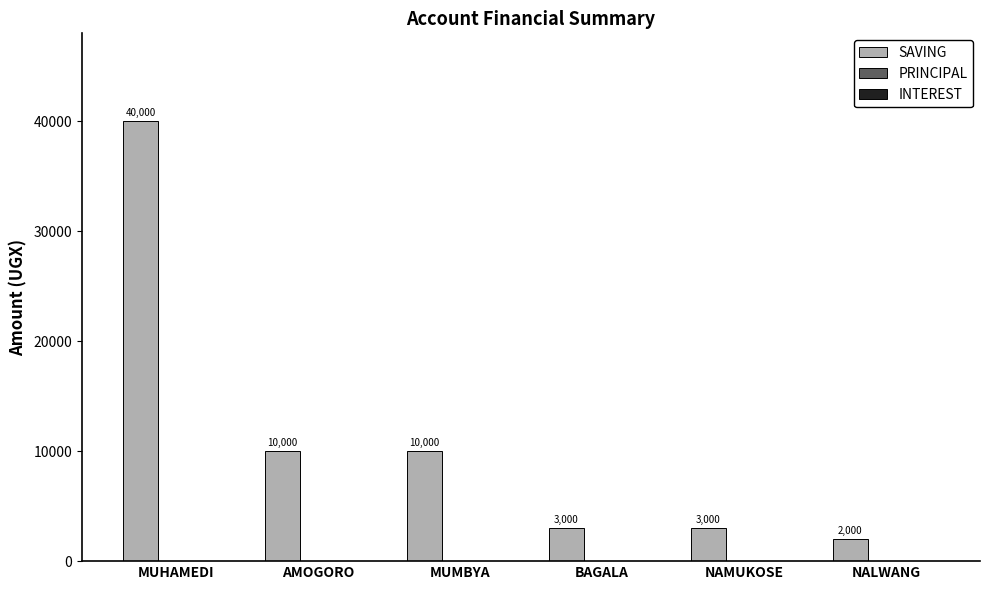

Is it true that the value at AMOGORO is 10000?

True